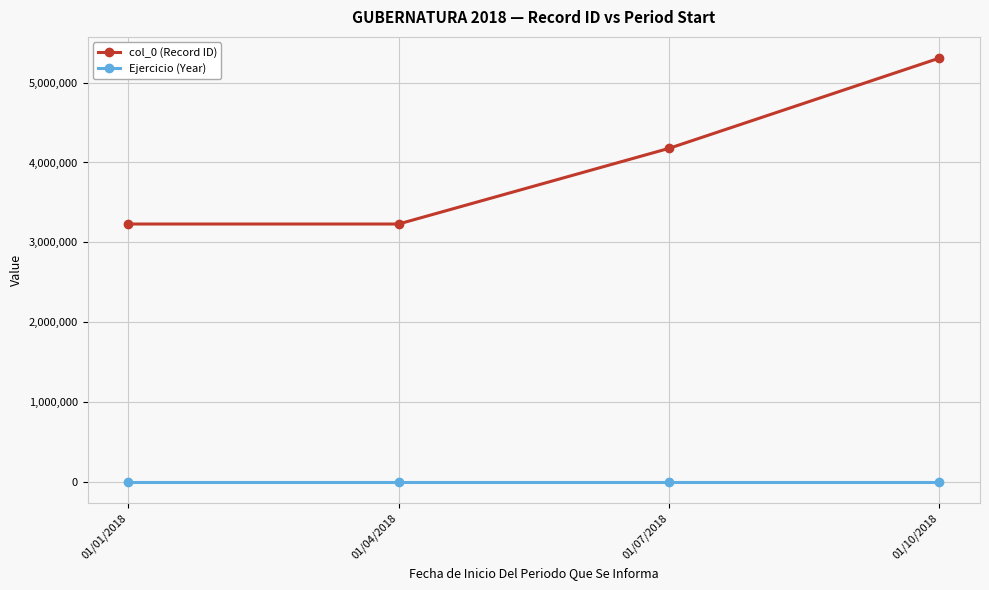

What is the maximum value for col_0 (Record ID)?

5305673